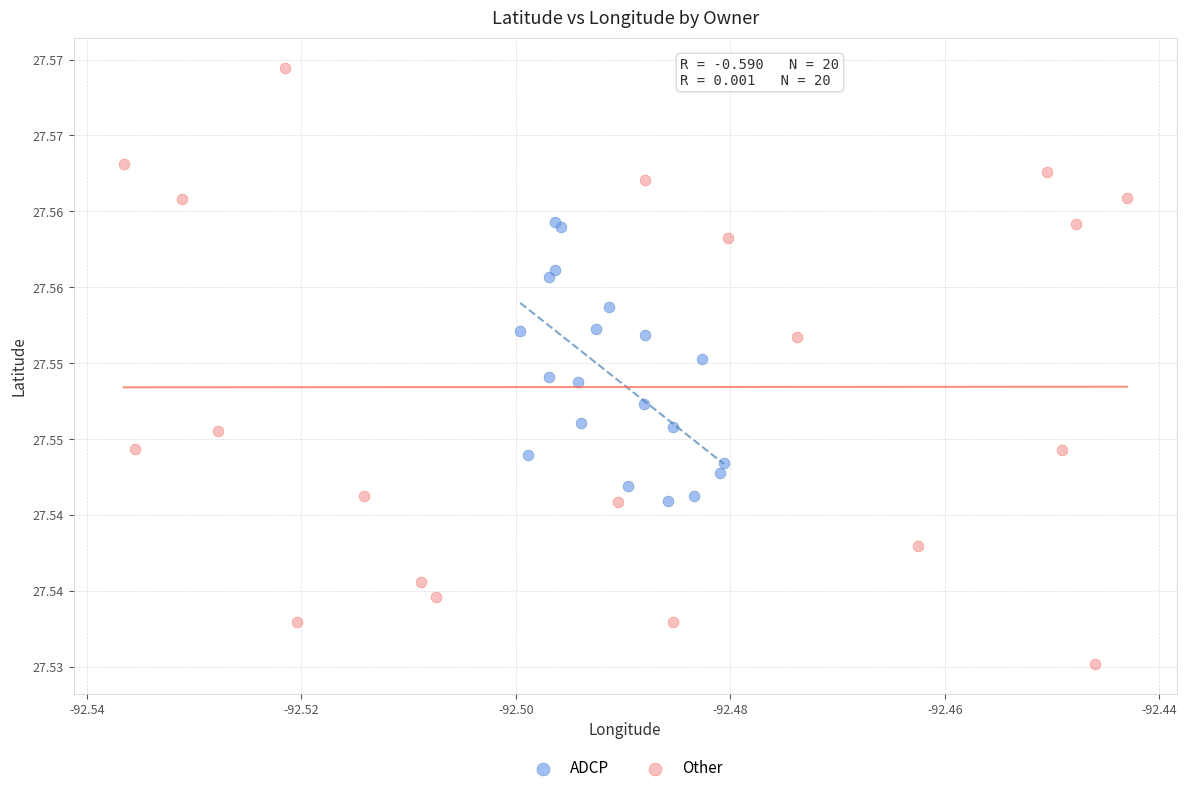

What are all the series names shown in the legend?

ADCP, Other